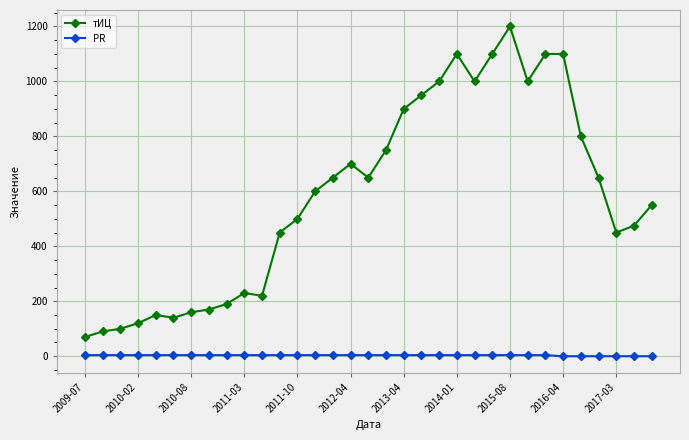

Which series has the widest spread of values?

тИЦ